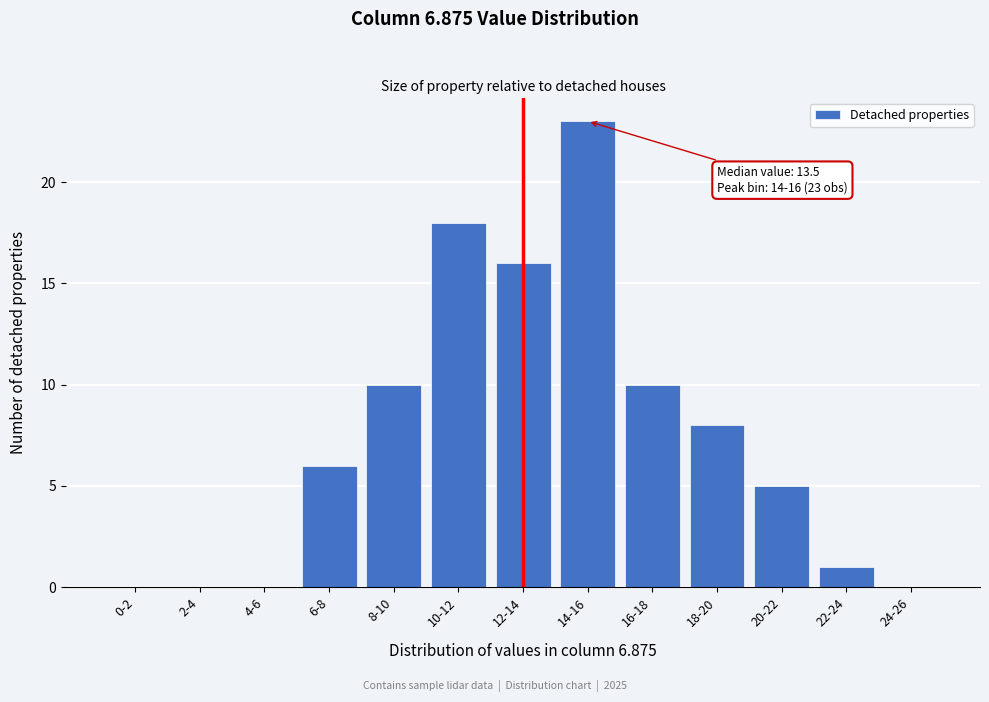

Reading right to left, transcribe all the data shown in this chart.

24-26=0	22-24=1	20-22=5	18-20=8	16-18=10	14-16=23	12-14=16	10-12=18	8-10=10	6-8=6	4-6=0	2-4=0	0-2=0